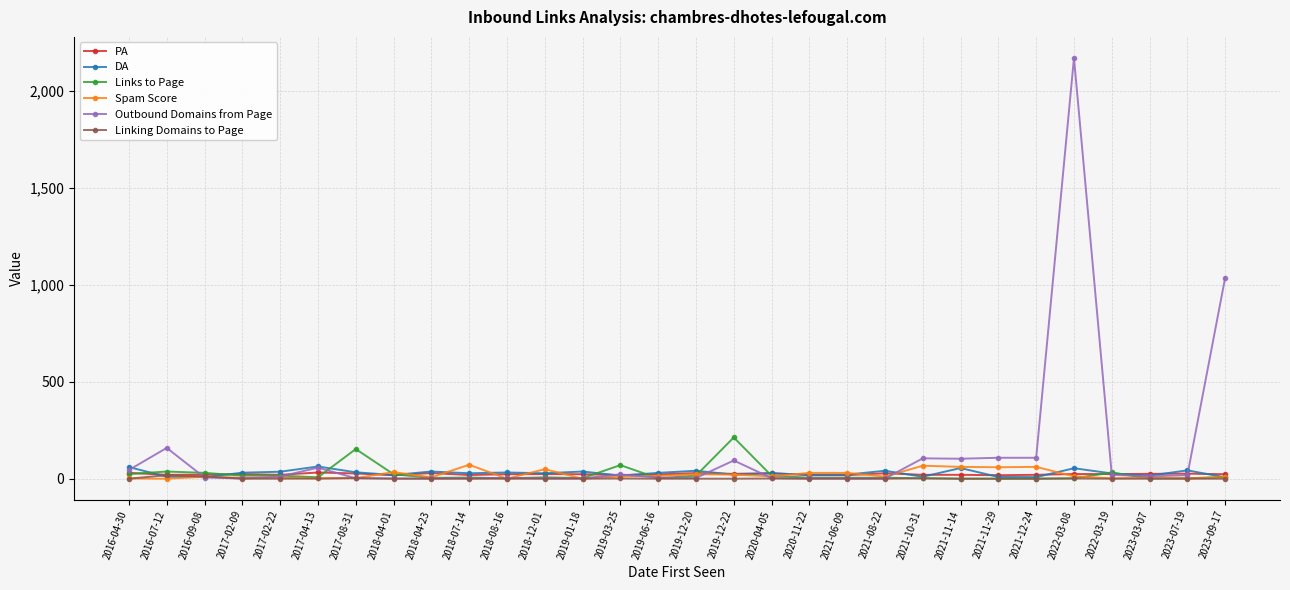

What position from the left is 2018-08-16?

11